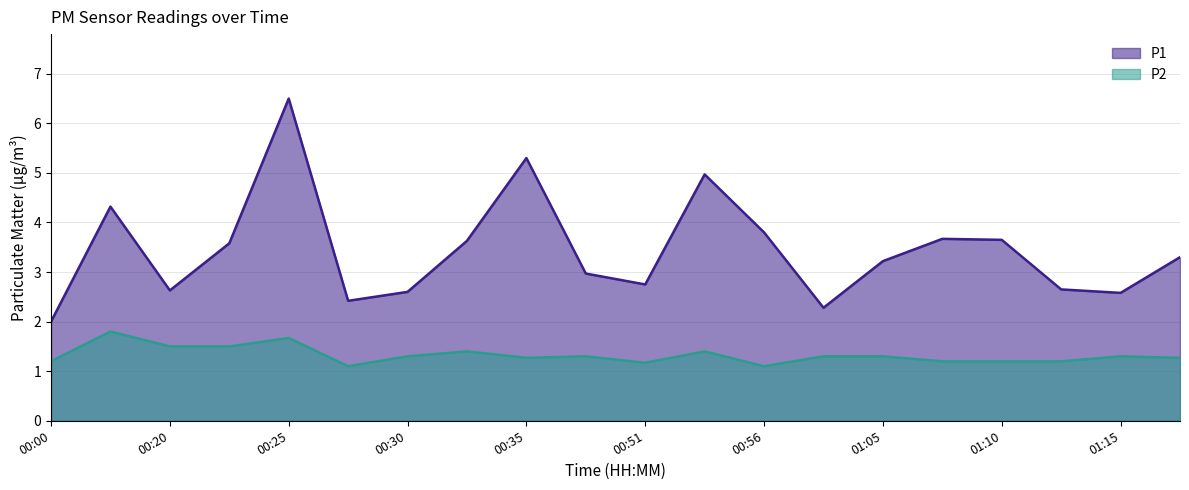

What is the label of the 11th point from the right?

00:38